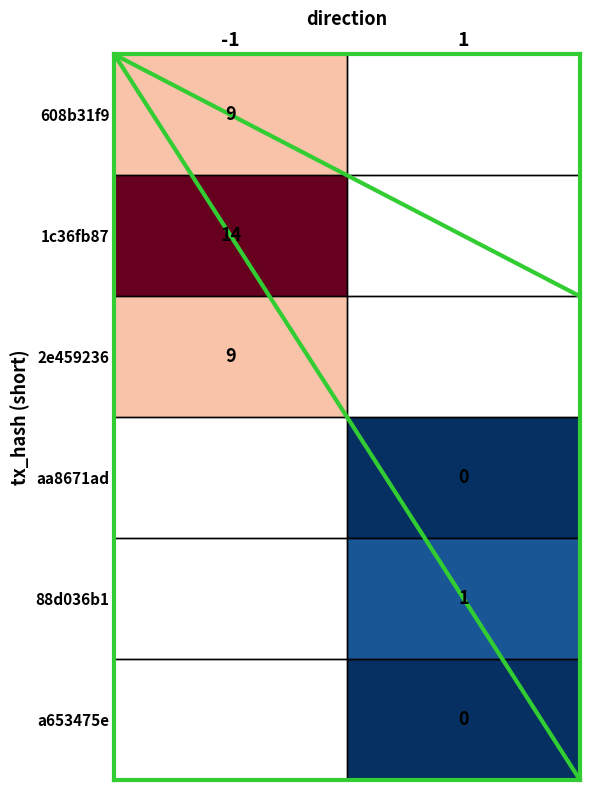

At how many categories does at least one series exceed 4?

1